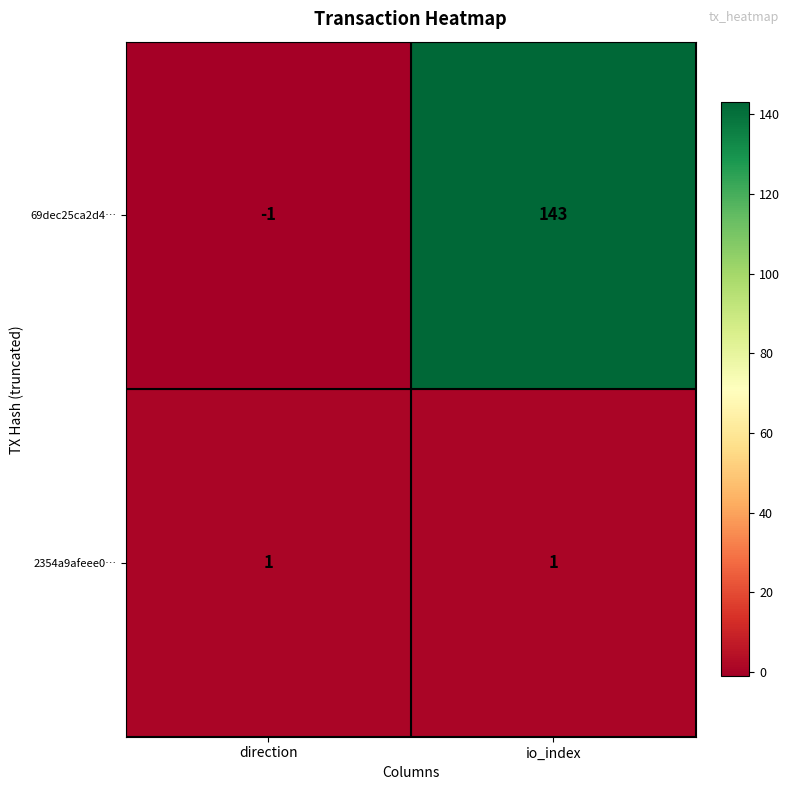

At which label is 69dec25ca2d4… closest to 71?

direction